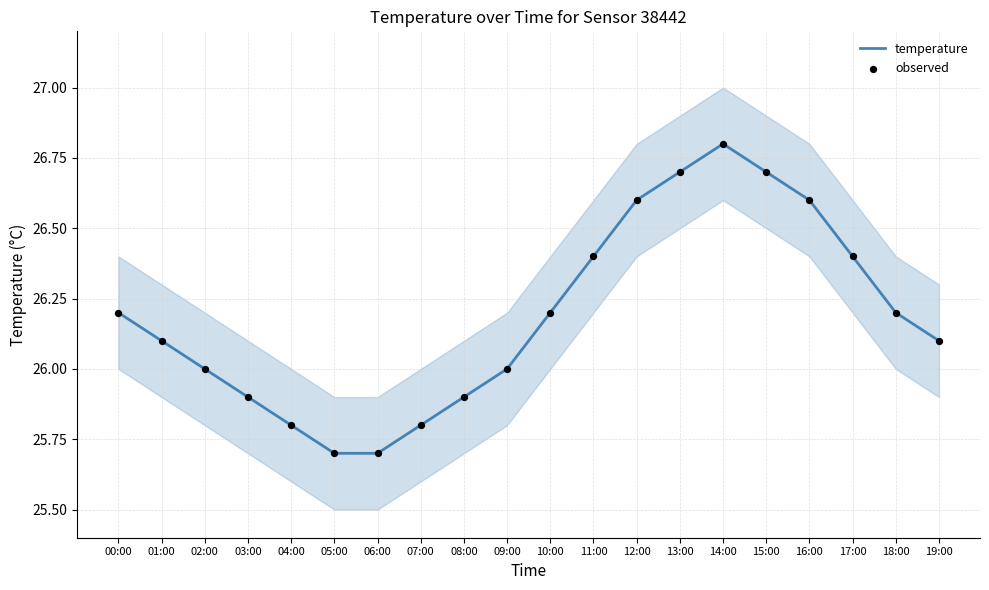

Which series reaches the maximum Y coordinate?

temperature